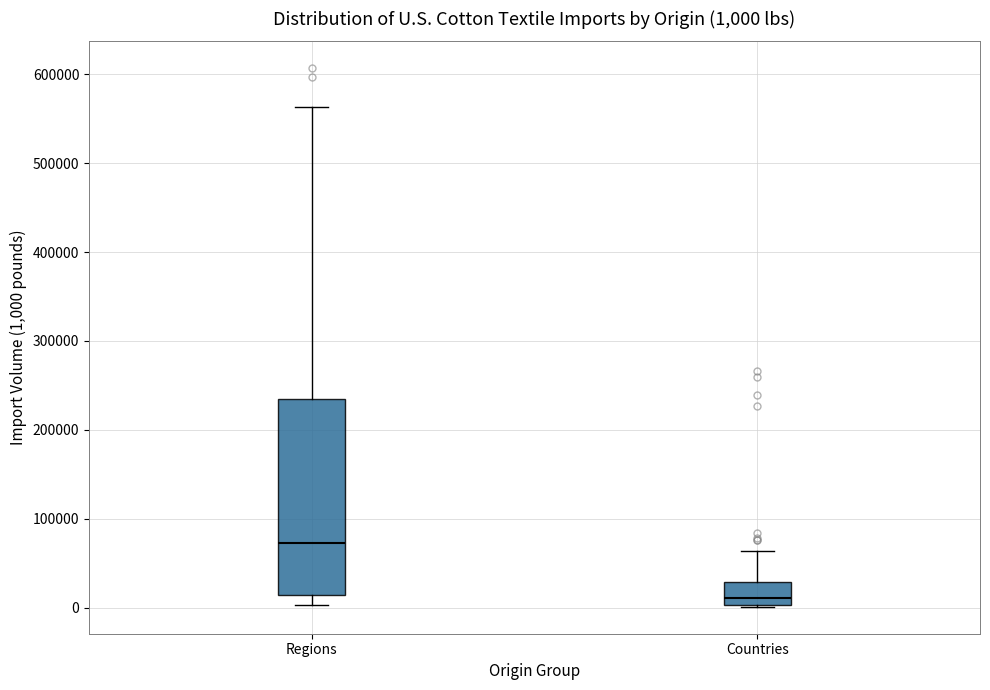

Which box has the highest median line?

Regions